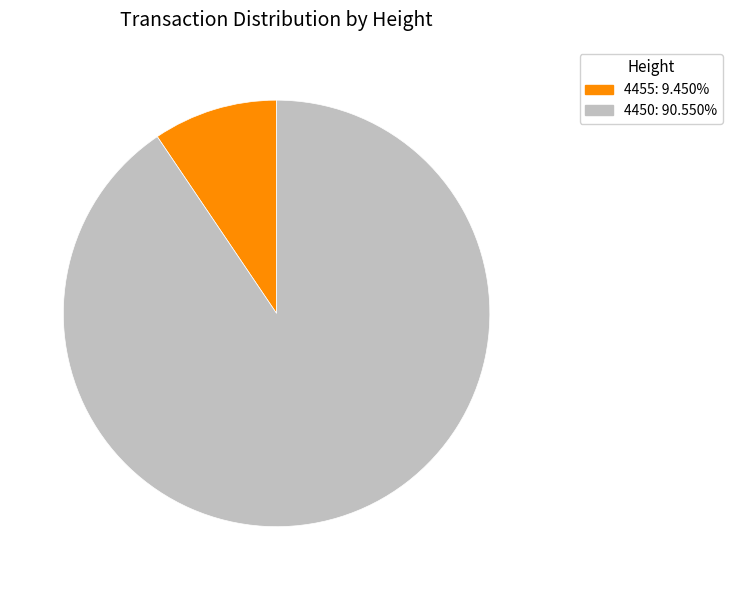

True or false: 4455 accounts for 1% of the total.

False